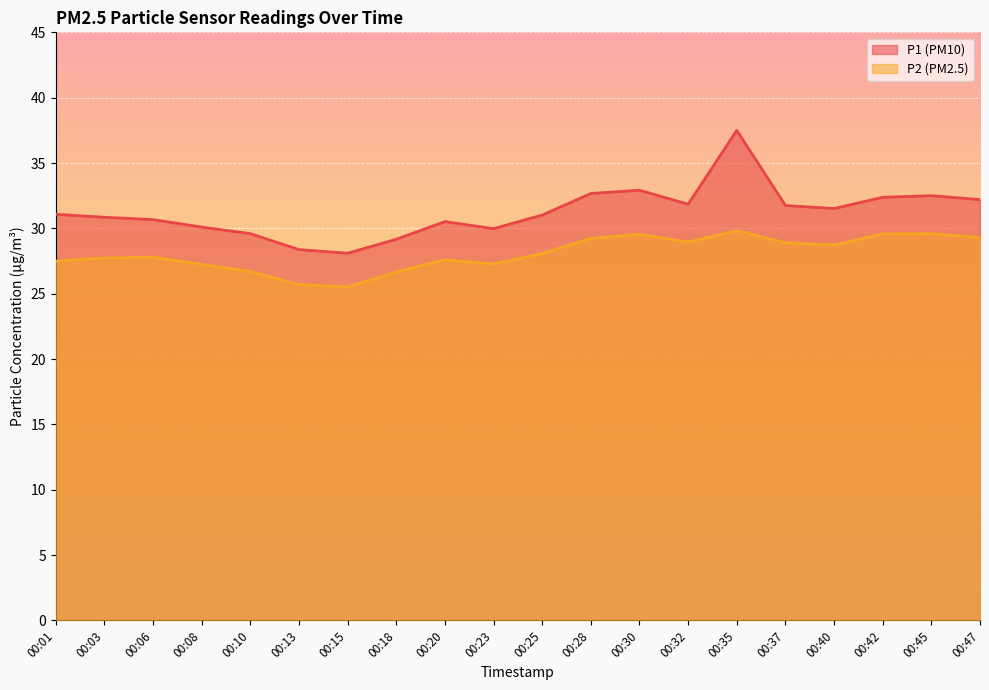

At 00:23, list the series in order from largest to smallest.

P1 (PM10), P2 (PM2.5)